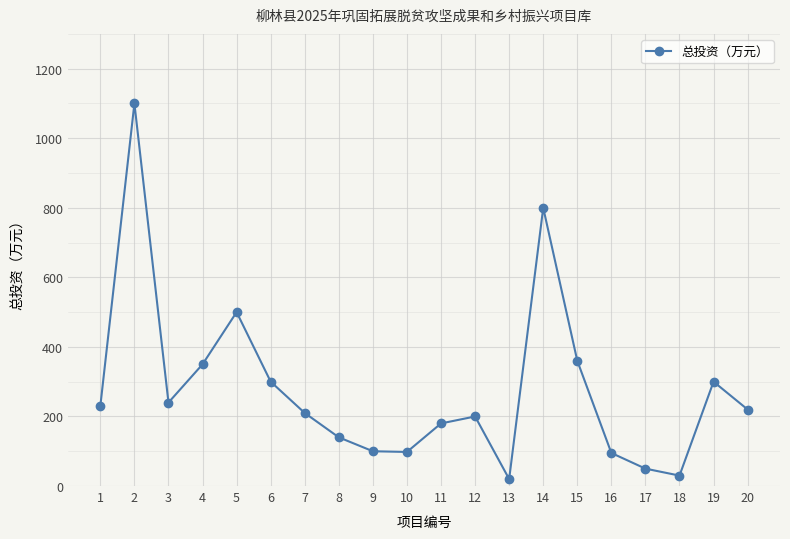

What is the sum of the values at 7 and 8?

350